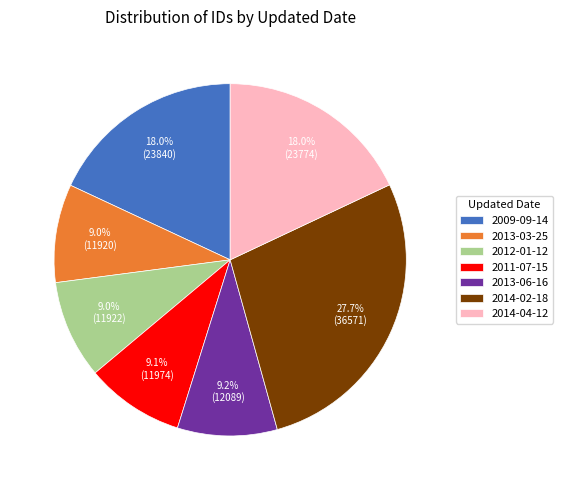

The 2014-02-18 slice represents 22% of the pie. True or false?

False